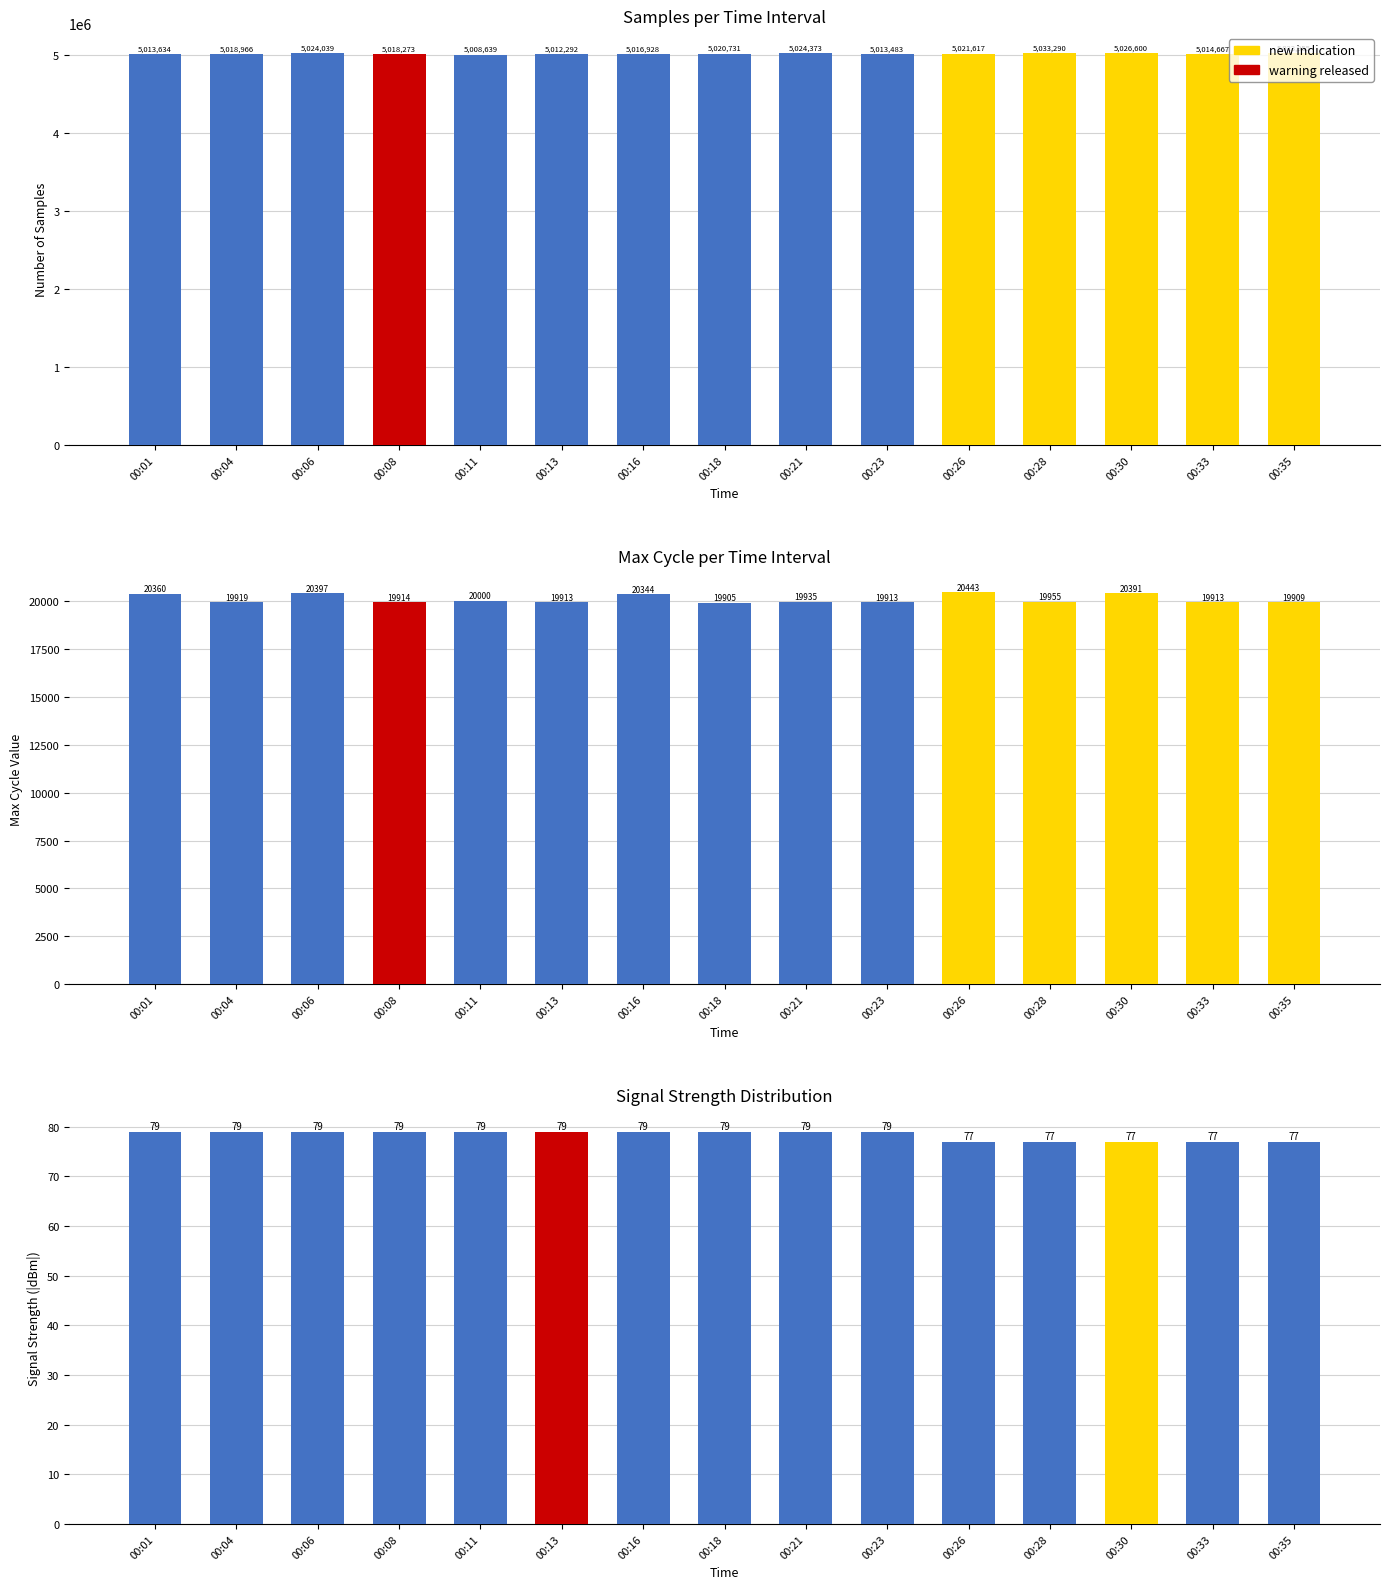

How many bars are there in total?

45